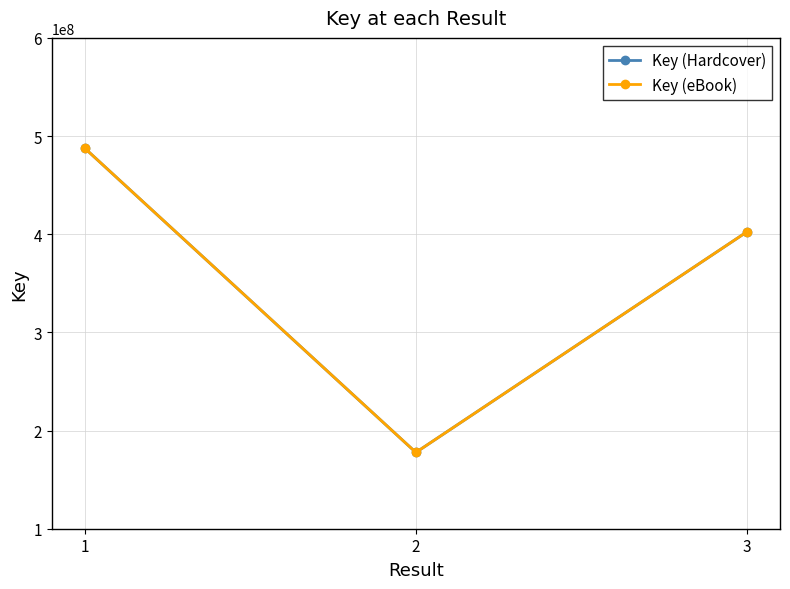

Is the value of Key (Hardcover) at 2 greater than the value of Key (eBook) at 2?

No